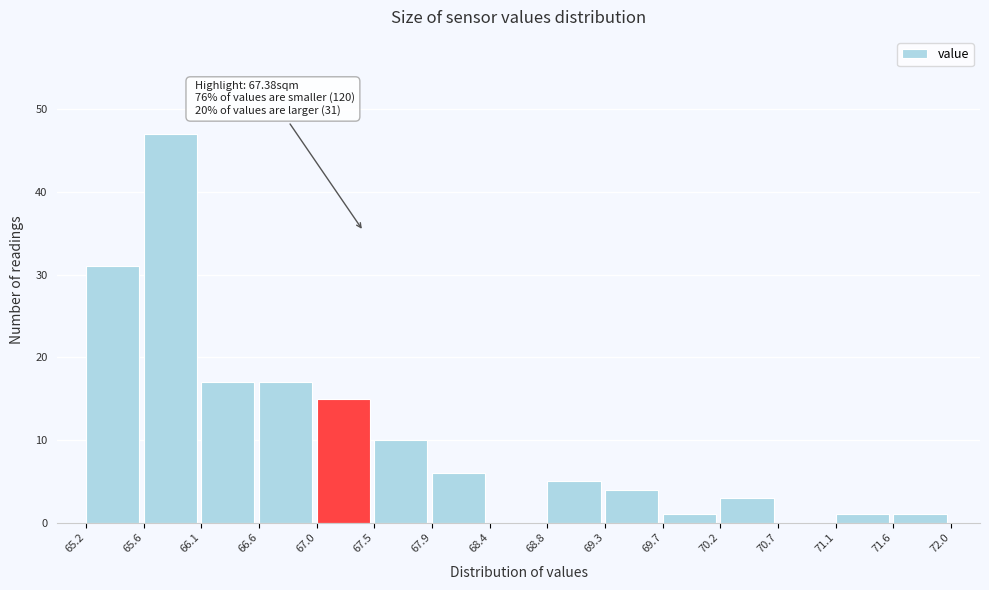

Over which range of the x-axis is the bar tallest?

65.6 to 66.1